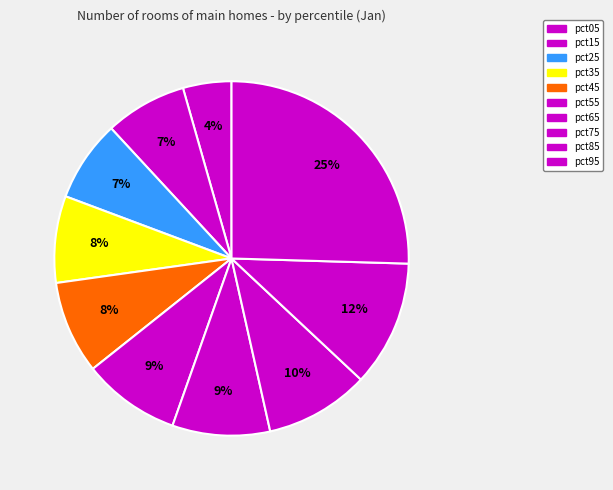

What percentage is NOT represented by pct25?

92.6%